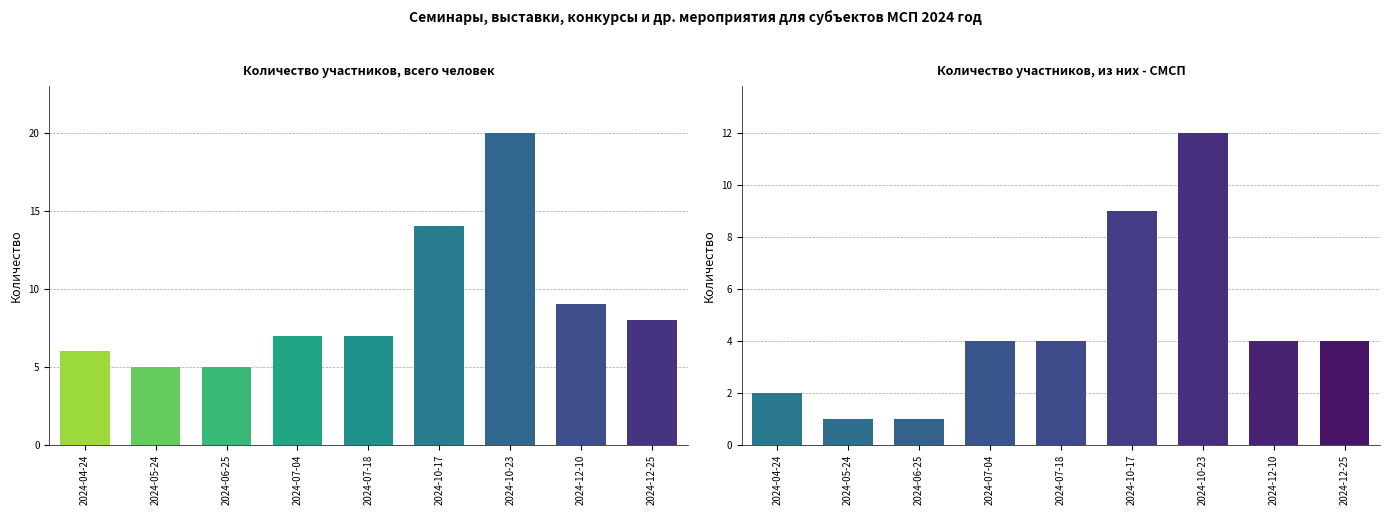

What is the difference between the Количество участников, всего человек values at 2024-07-04 and 2024-12-10?

2